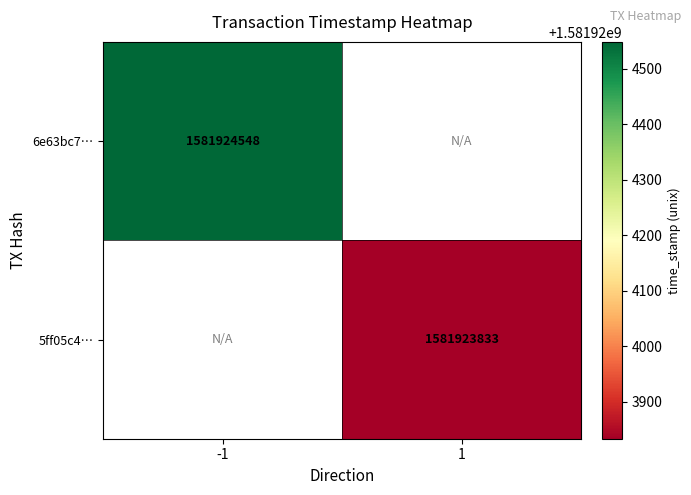

Between direction and time_stamp, which is larger?

time_stamp